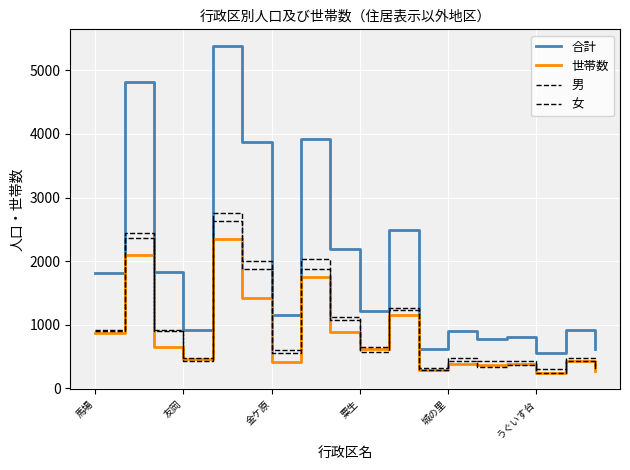

How many lines are shown in the chart?

4